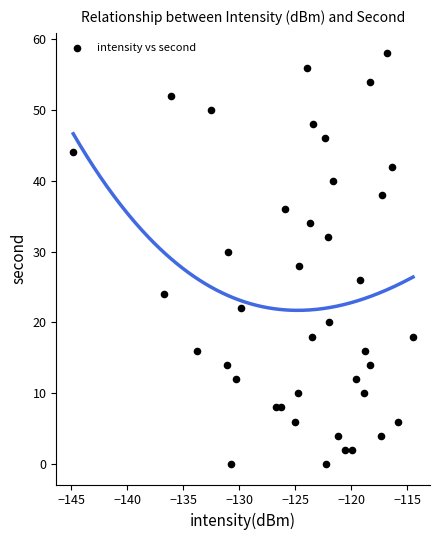

What is the range of Y values (max minus min)?

58